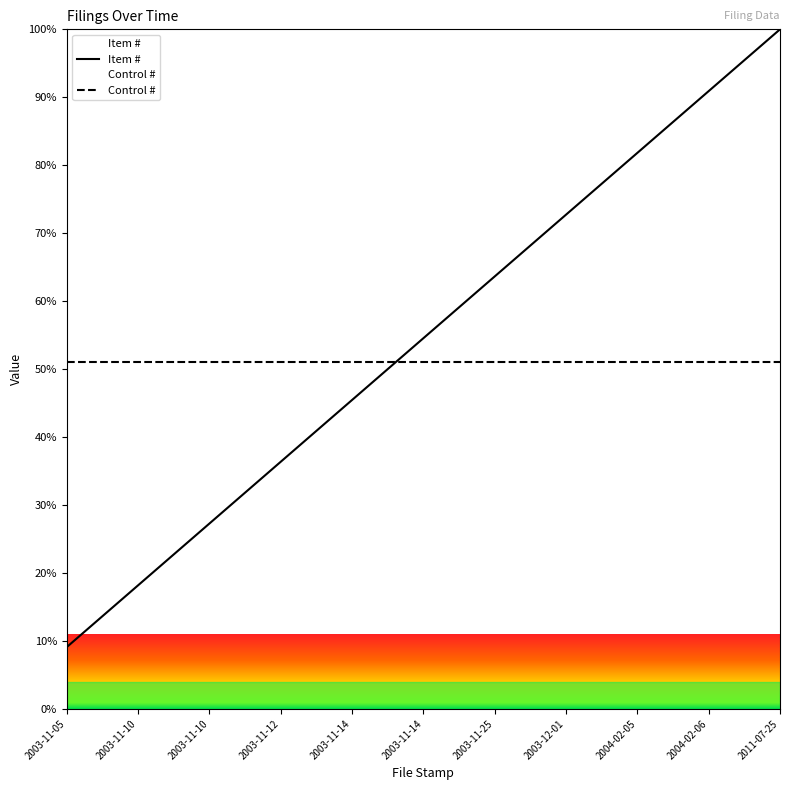

Is this an area chart (filled region under the line)?

No